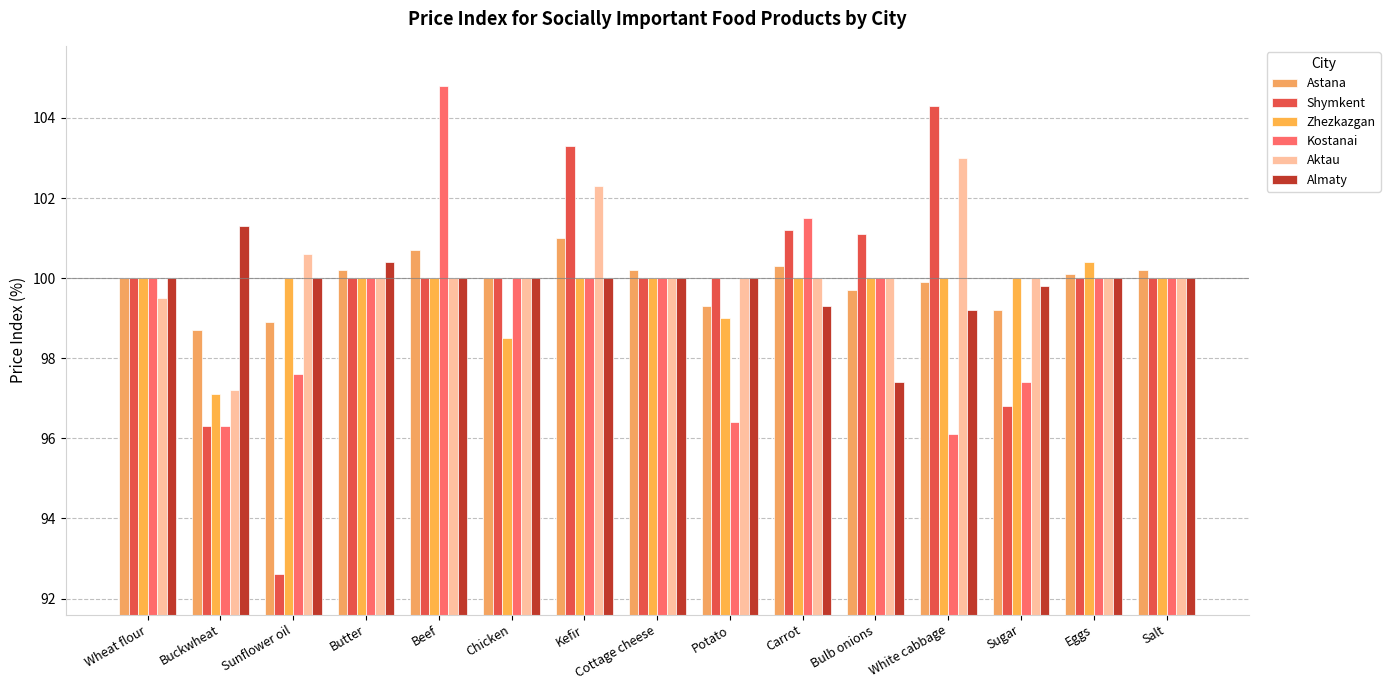

What is the difference between the highest and lowest values at Cottage cheese?

0.2